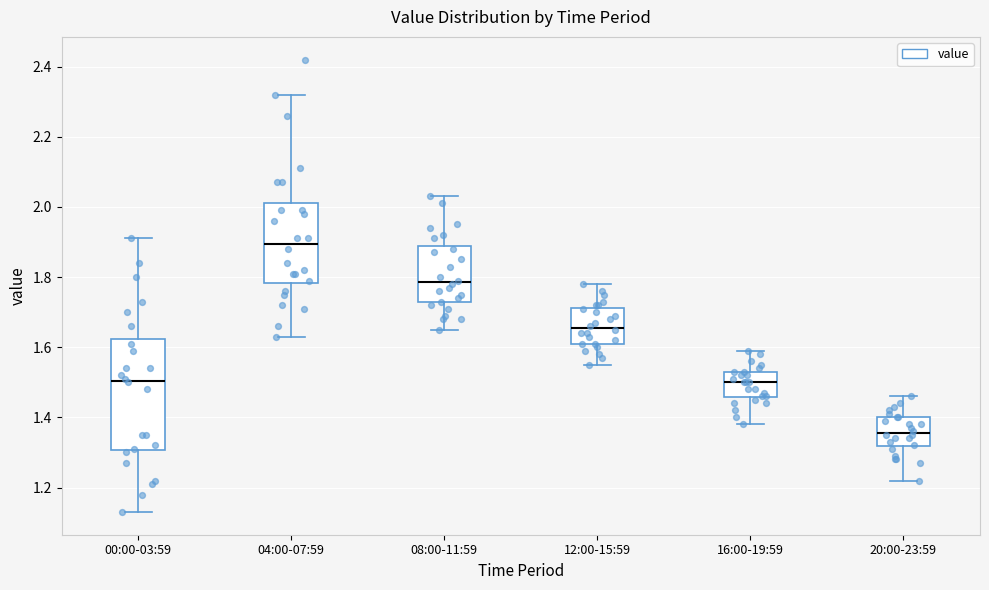

Reading left to right, read every box against the y-axis: the position of its median line, the range the box covers, and the ends of its whiskers. The values are not printed on the chart, so give them approximately, as read against the axis.

00:00-03:59: median 1.50, box 1.30 to 1.62, whiskers 1.14 to 1.92
04:00-07:59: median 1.90, box 1.78 to 2.02, whiskers 1.64 to 2.32
08:00-11:59: median 1.78, box 1.72 to 1.88, whiskers 1.66 to 2.04
12:00-15:59: median 1.66, box 1.62 to 1.72, whiskers 1.56 to 1.78
16:00-19:59: median 1.50, box 1.46 to 1.54, whiskers 1.38 to 1.60
20:00-23:59: median 1.36, box 1.32 to 1.40, whiskers 1.22 to 1.46